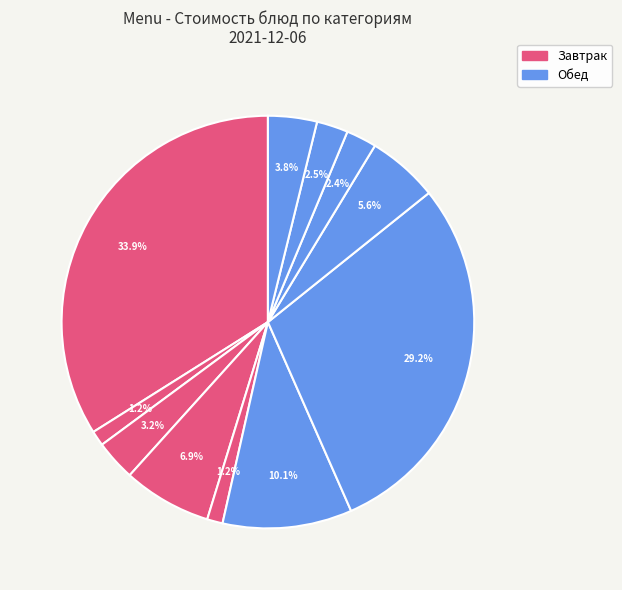

Does any single category account for the majority?

No